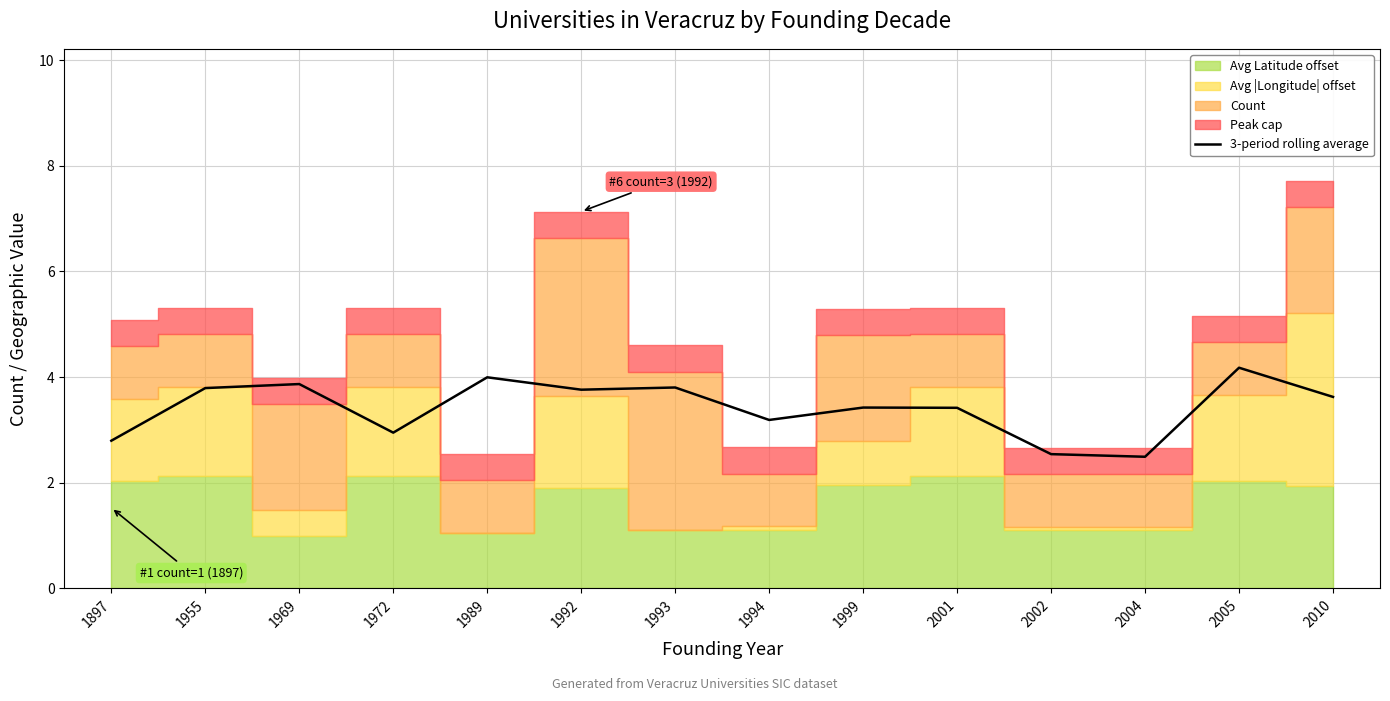

The value of 3-period rolling average at 1993 is 5.3. True or false?

False